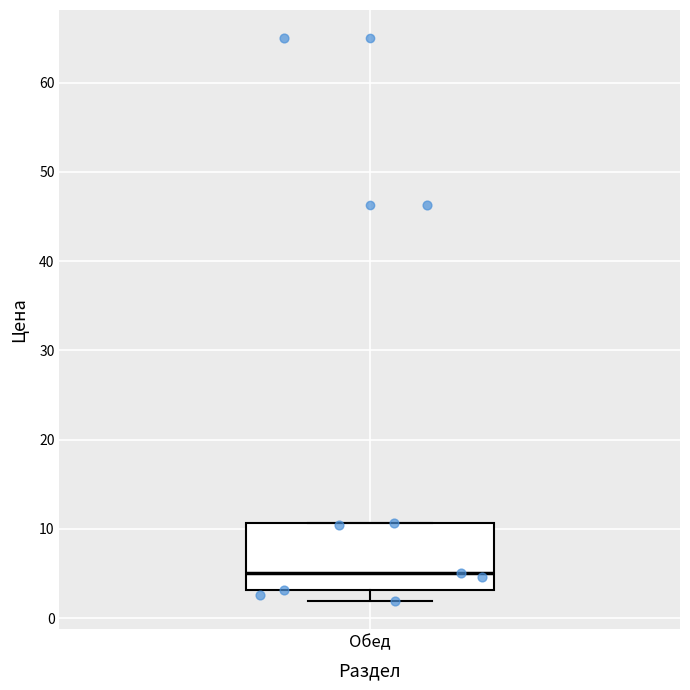

Read this box plot against the y-axis: the position of the median line, the range covered by the box, and the ends of both whiskers. The values are not printed on the chart, so give them approximately, as read against the axis.

median 5, box 3 to 11, whiskers 2 to 11